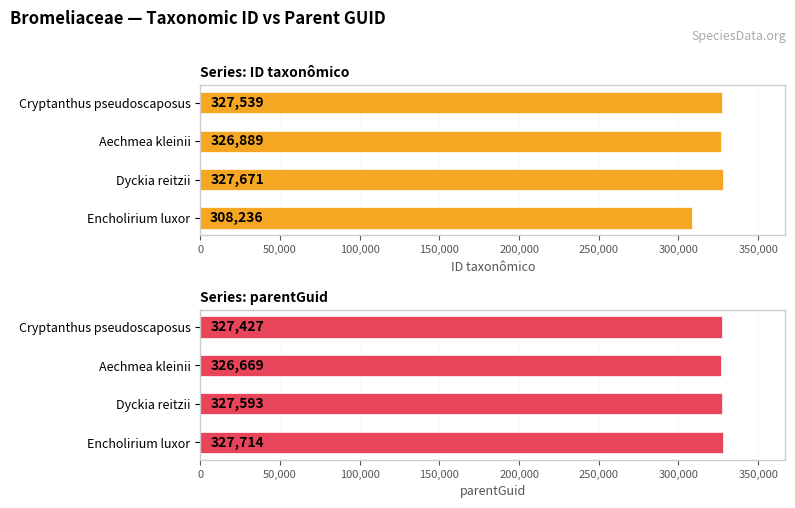

How many bars are there in each group?

2